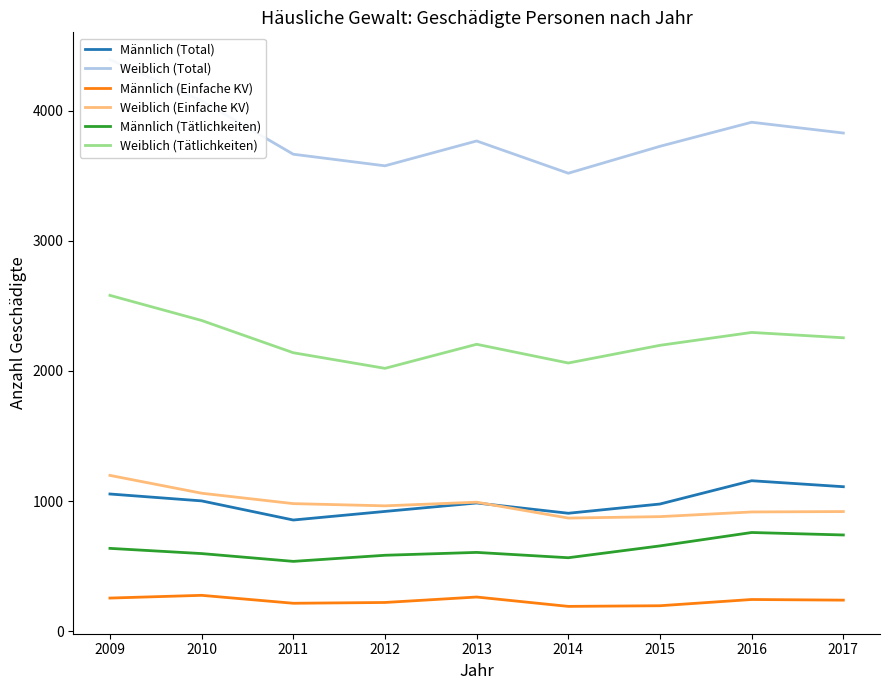

How many lines are shown in the chart?

6